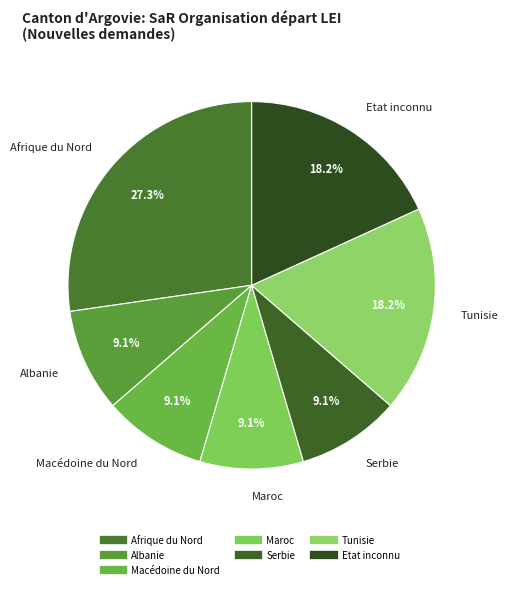

How many segments does this pie chart have?

7